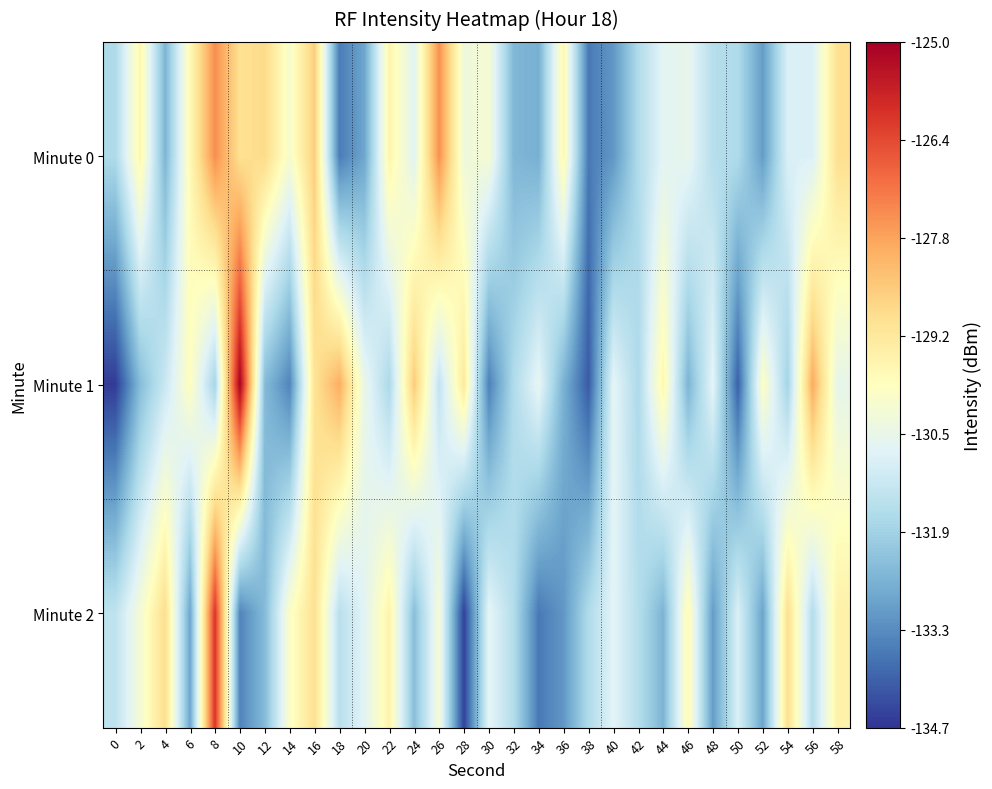

Reading left to right, extract all data points from this chart.

Minute 0: 0=-131.7	2=-129.6	4=-132.6	6=-129.7	8=-127.4	10=-128.9	12=-128.8	14=-130.1	16=-128.5	18=-133.6	20=-132.9	22=-129.5	24=-130.7	26=-127.5	28=-130.4	30=-130.2	32=-132.5	34=-132.7	36=-129.6	38=-133.6	40=-133.1	42=-131.7	44=-130.7	46=-130.6	48=-131.6	50=-131.7	52=-133.0	54=-130.9	56=-130.9	58=-128.9
Minute 1: 0=-134.6	2=-132.4	4=-131.2	6=-129.9	8=-131.9	10=-125.0	12=-132.4	14=-133.5	16=-129.0	18=-127.9	20=-130.5	22=-131.7	24=-128.5	26=-131.4	28=-129.2	30=-133.5	32=-131.7	34=-130.6	36=-132.6	38=-134.1	40=-130.7	42=-131.7	44=-129.6	46=-132.6	48=-130.7	50=-134.0	52=-129.9	54=-131.9	56=-127.9	58=-130.6
Minute 2: 0=-131.4	2=-130.2	4=-128.9	6=-132.9	8=-126.0	10=-133.4	12=-132.5	14=-130.0	16=-128.9	18=-131.5	20=-130.7	22=-129.5	24=-132.4	26=-130.2	28=-134.5	30=-130.7	32=-131.6	34=-133.6	36=-133.1	38=-131.7	40=-130.7	42=-131.6	44=-132.6	46=-129.7	48=-133.0	50=-130.9	52=-132.9	54=-128.9	56=-131.6	58=-129.4